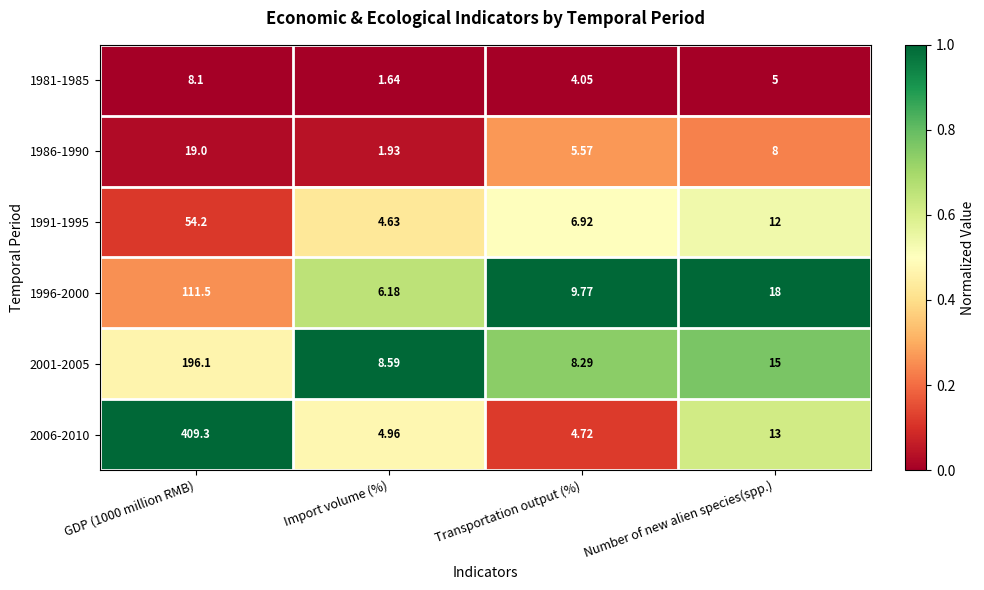

Is the value of 1986-1990 at GDP (1000 million RMB) greater than the value of 2006-2010 at GDP (1000 million RMB)?

No